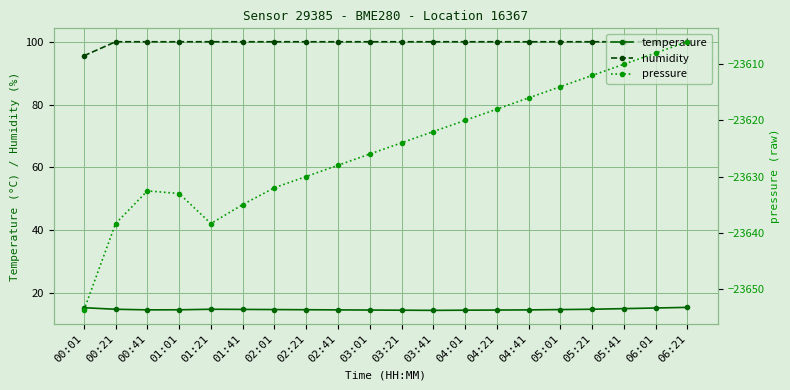

What are all the series names shown in the legend?

temperature, humidity, pressure